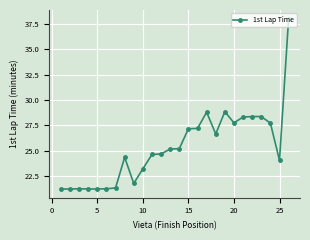

True or false: the data has more than 2 interior local peaks.

True